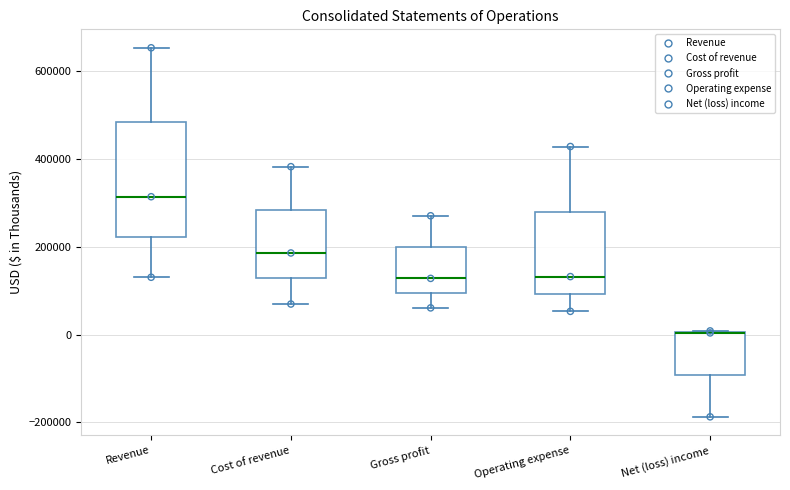

Comparing the boxes themselves (not the whiskers), which one is the tallest?

Revenue